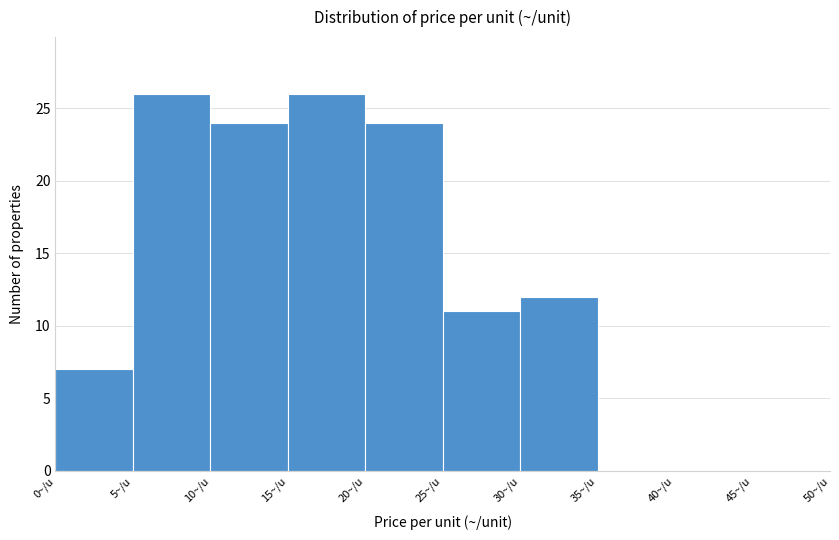

Reading left to right, transcribe this chart: for each bar, give the range it covers on the x-axis and its height. The values are not printed on the chart, so give them approximately, as read against the axis.

0 to 5: 7
5 to 10: 26
10 to 15: 24
15 to 20: 26
20 to 25: 24
25 to 30: 11
30 to 35: 12
35 to 40: 0
40 to 45: 0
45 to 50: 0